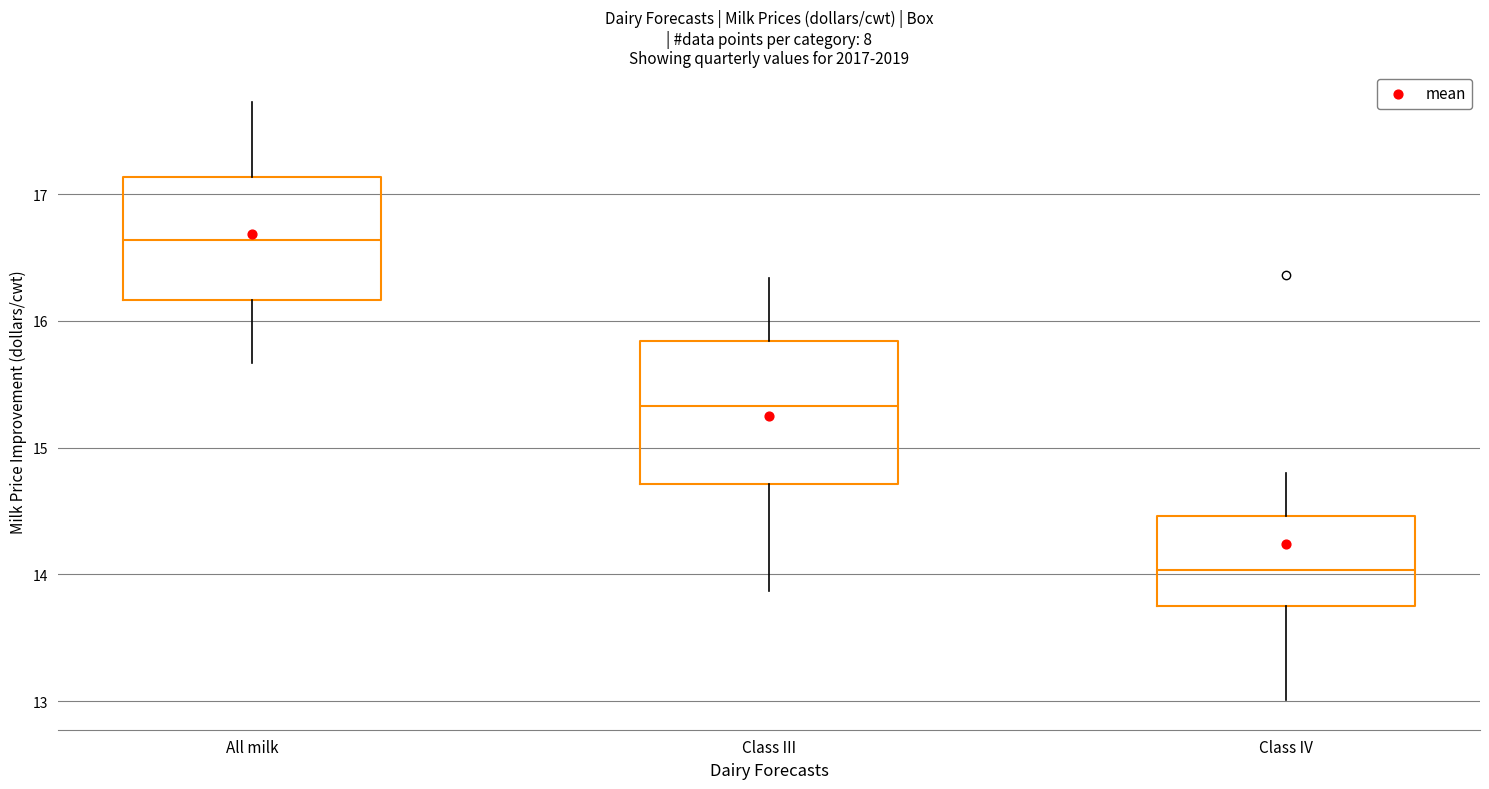

Reading left to right, transcribe this box plot: for each box, give where its median line is, the range the box spans, and where its two whiskers end, as read against the y-axis. The values are not printed on the chart, so give them approximately, as read against the axis.

All milk: median 16.6, box 16.2 to 17.1, whiskers 15.7 to 17.7
Class III: median 15.3, box 14.7 to 15.8, whiskers 13.9 to 16.3
Class IV: median 14.0, box 13.8 to 14.5, whiskers 13.0 to 14.8